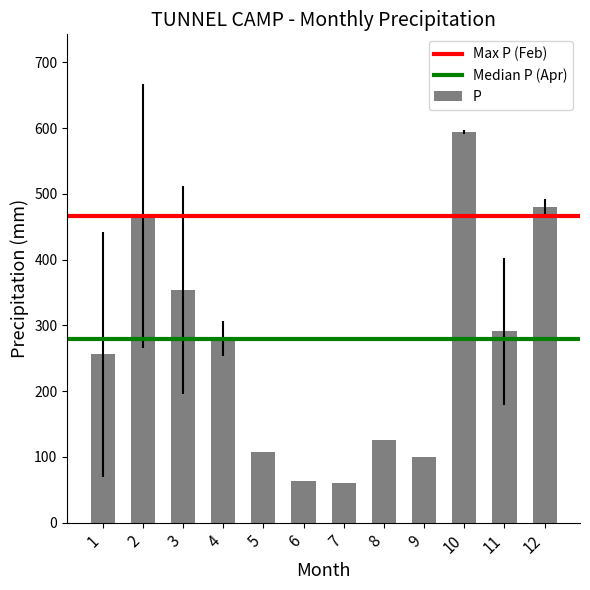

At which label does the data first exceed 279?

2